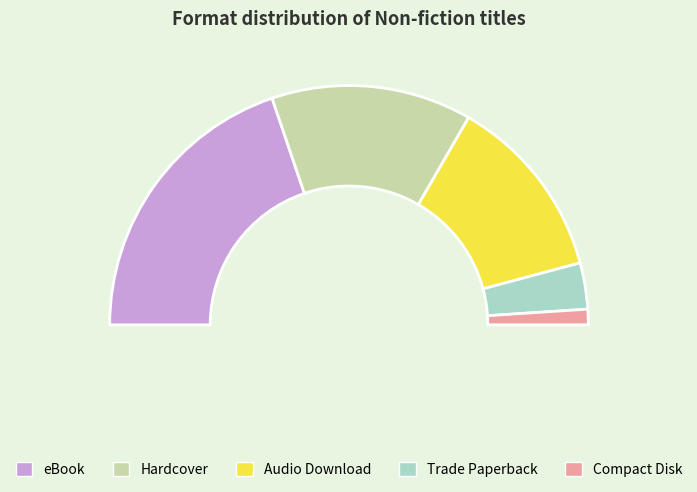

What is the ratio of the value at Hardcover to the value at Compact Disk?

13.0